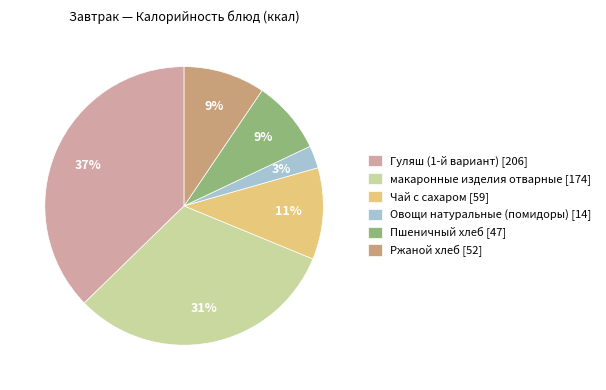

To the nearest percent, what is the difference between the макаронные изделия отварные and Ржаной хлеб slice percentages?

22%